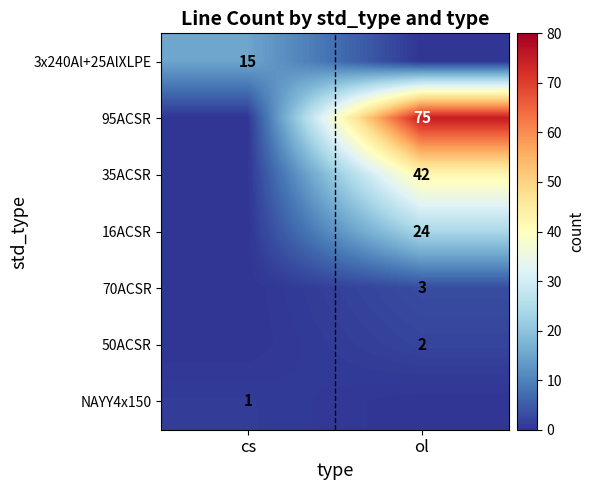

The 95ACSR series shows 75 at ol. True or false?

True